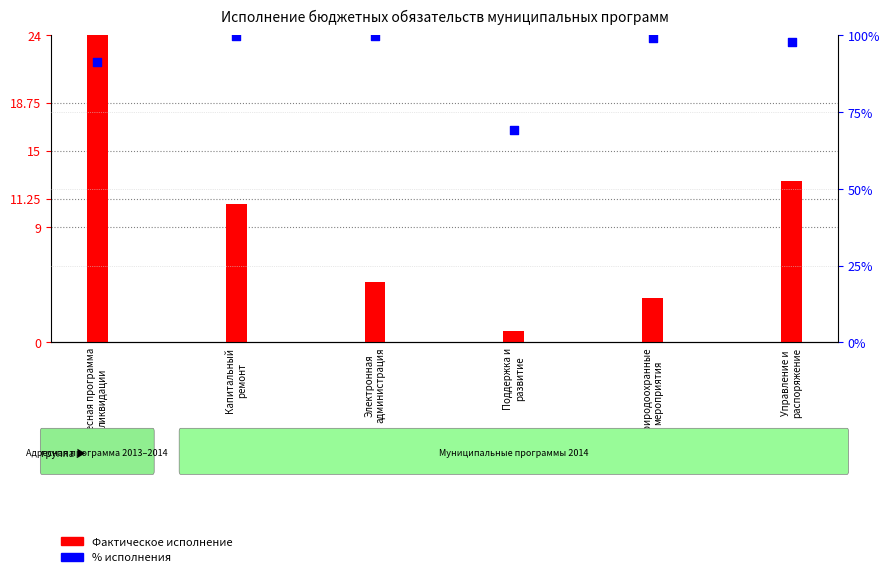

Which series reaches the maximum Y coordinate?

% исполнения